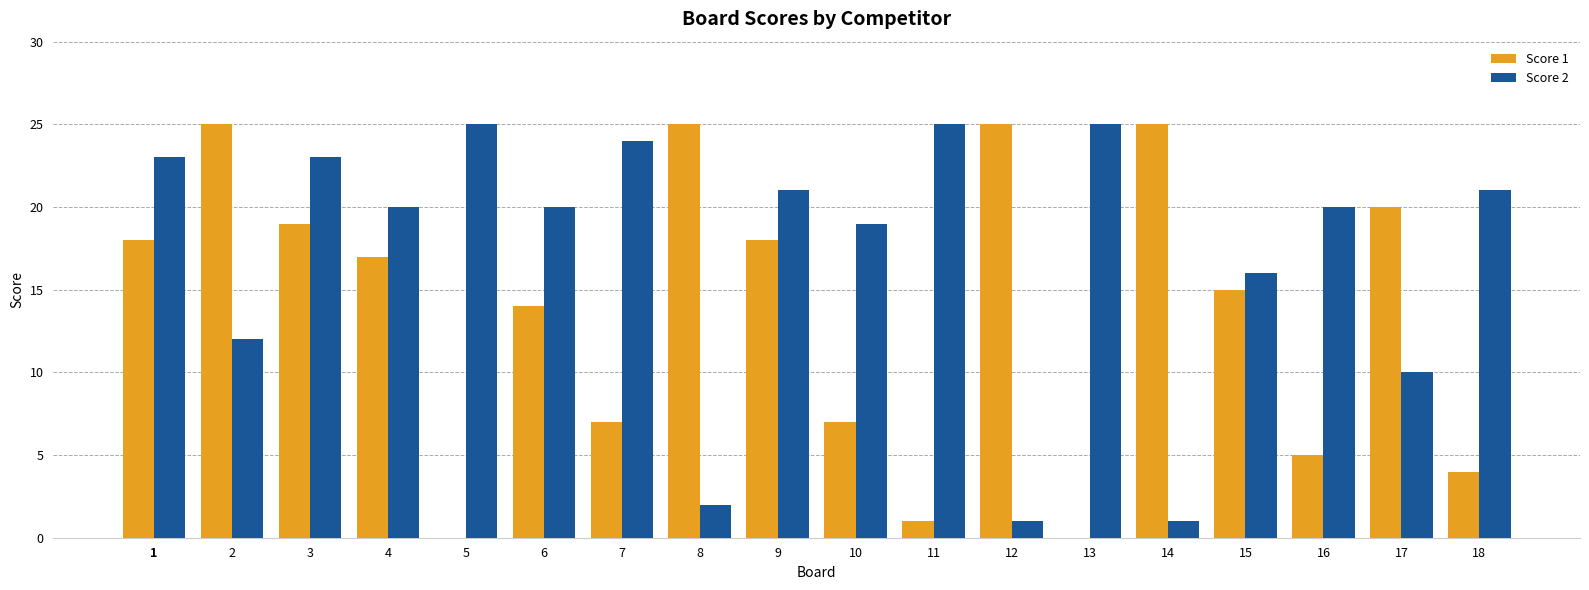

What is the difference between the Score 2 values at 2 and 5?

13